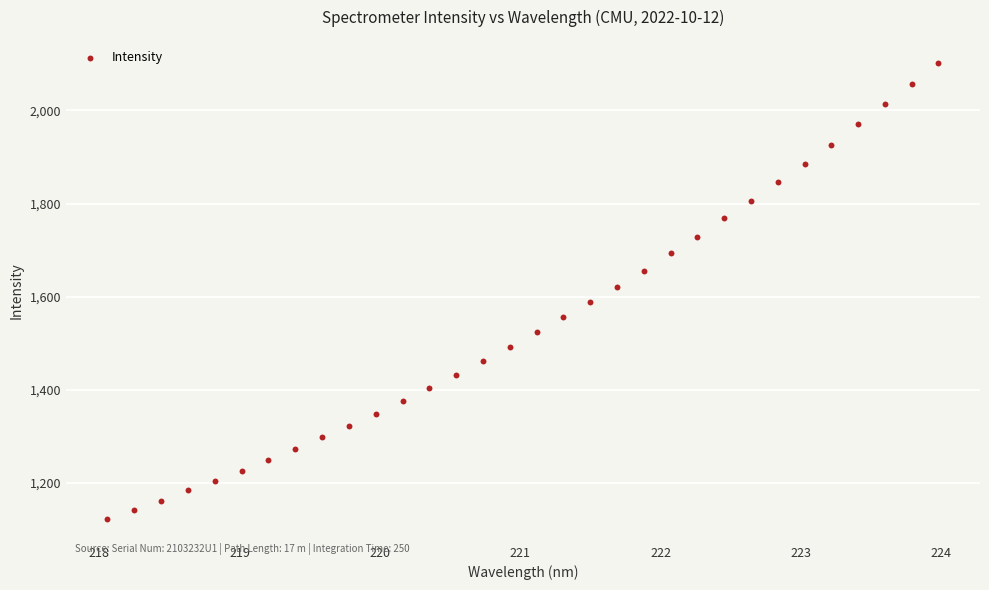

What is the range of Y values (max minus min)?

980.7